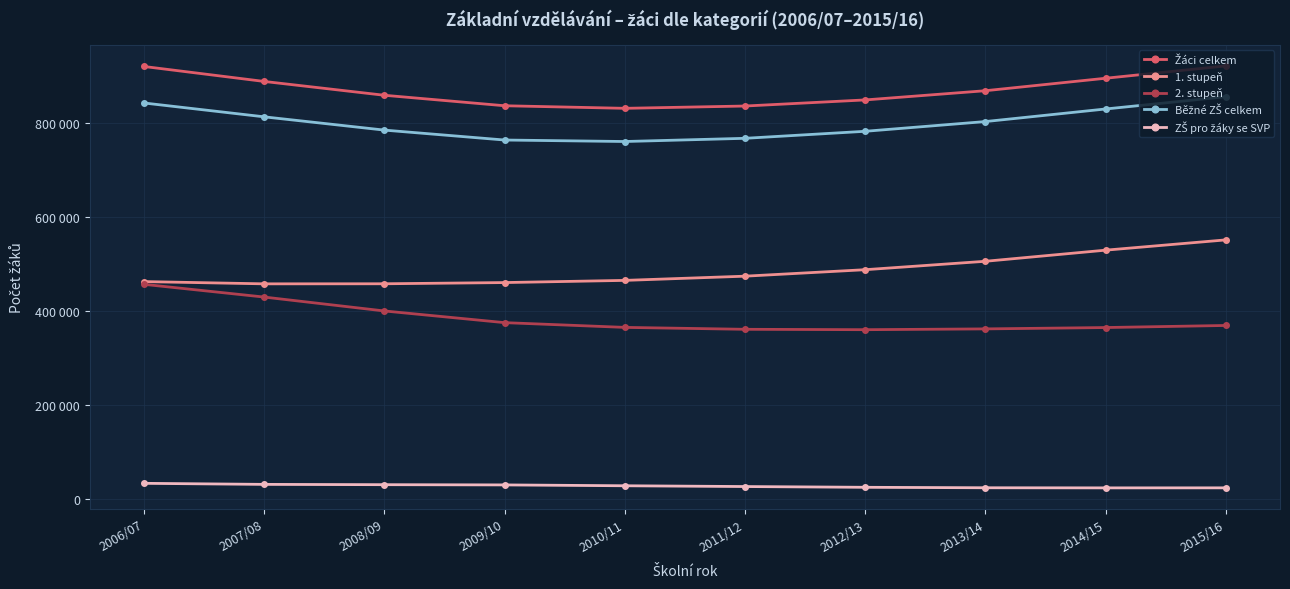

True or false: 1. stupeň and 2. stupeň cross at least once.

False